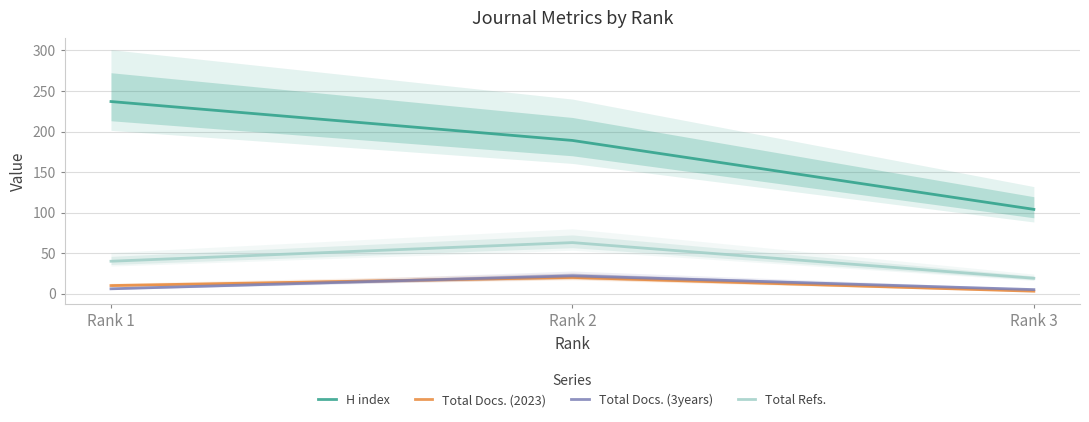

At Rank 1, list the series in order from smallest to largest.

Total Docs. (3years), Total Docs. (2023), Total Refs., H index